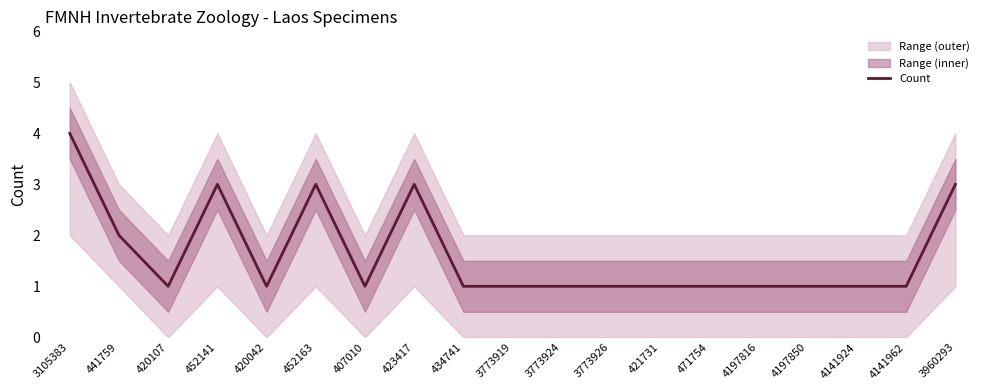

What is the difference between the maximum and minimum values?

3